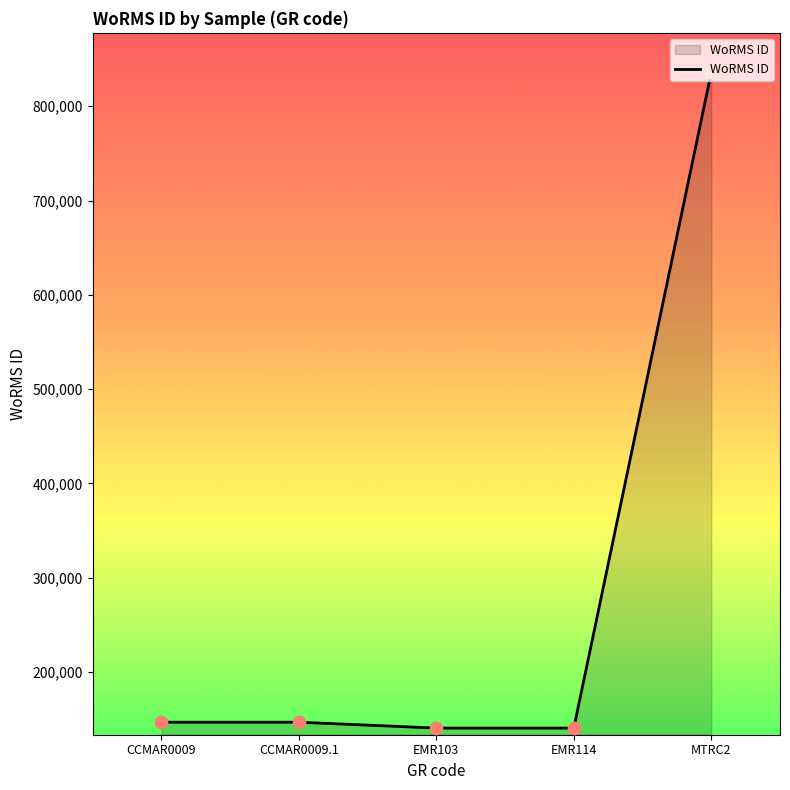

What is the change in value from CCMAR0009 to MTRC2?

+689133